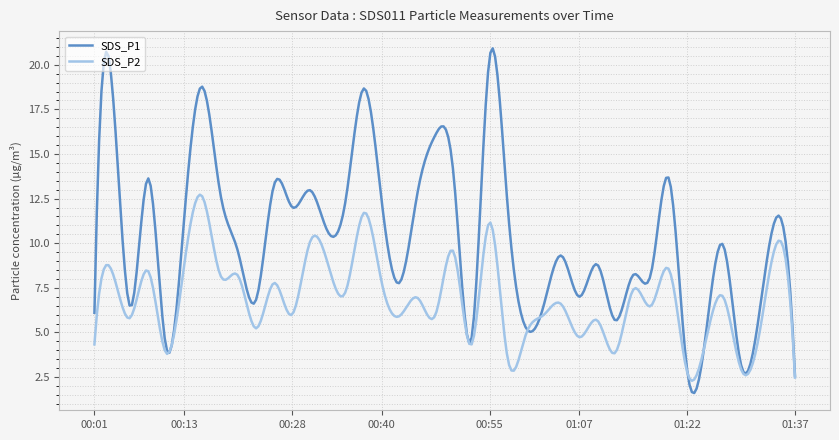

Which series has the largest total across all categories?

SDS_P1